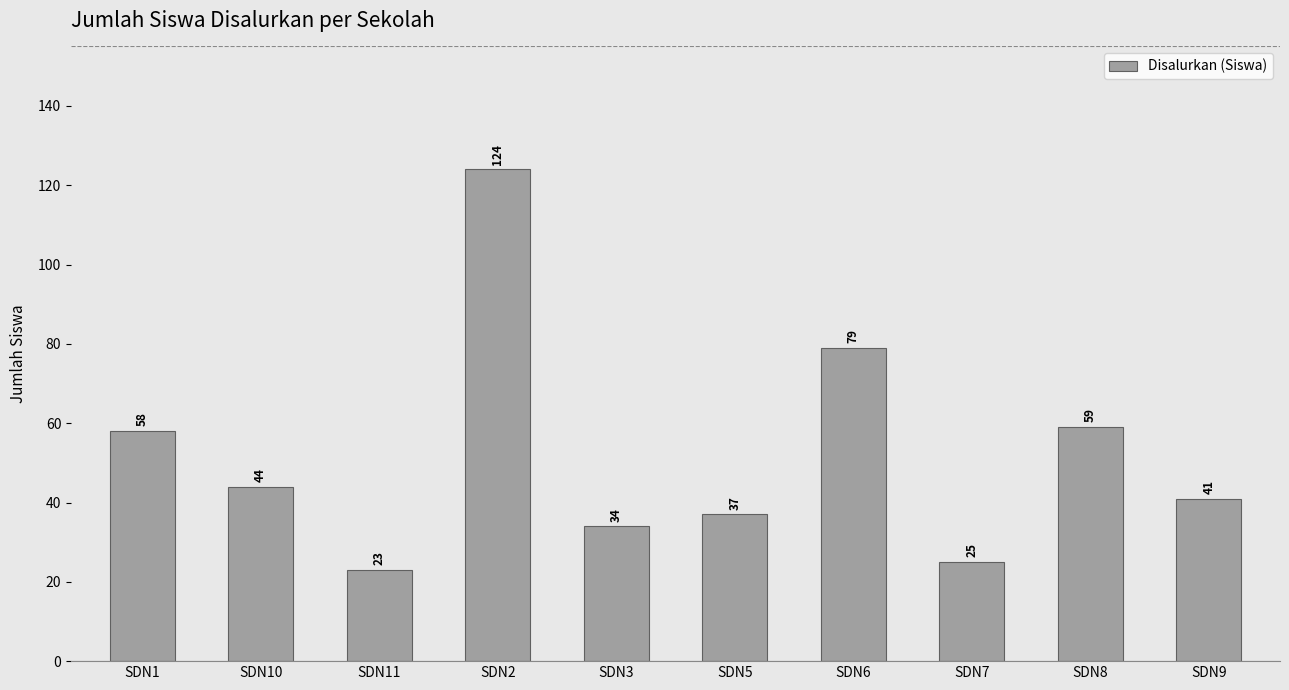

How many categories are shown in the chart?

10